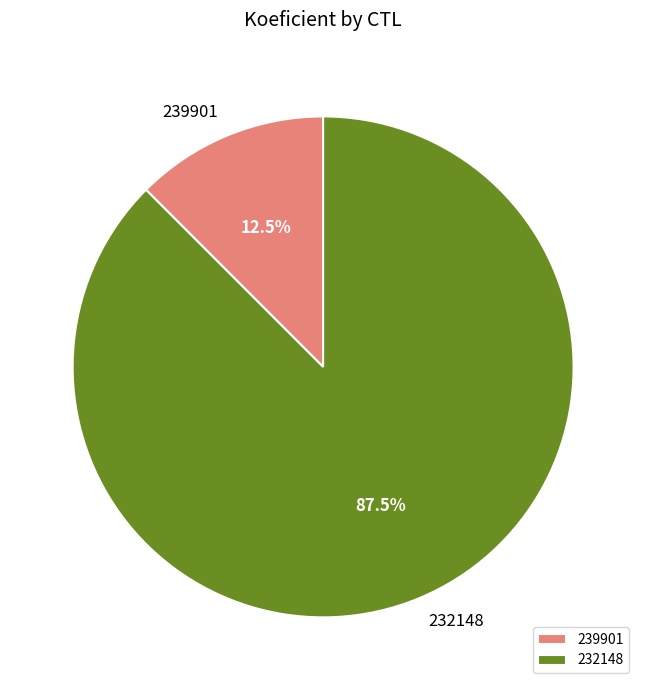

Is the sum of 232148 and 239901 greater than half?

Yes